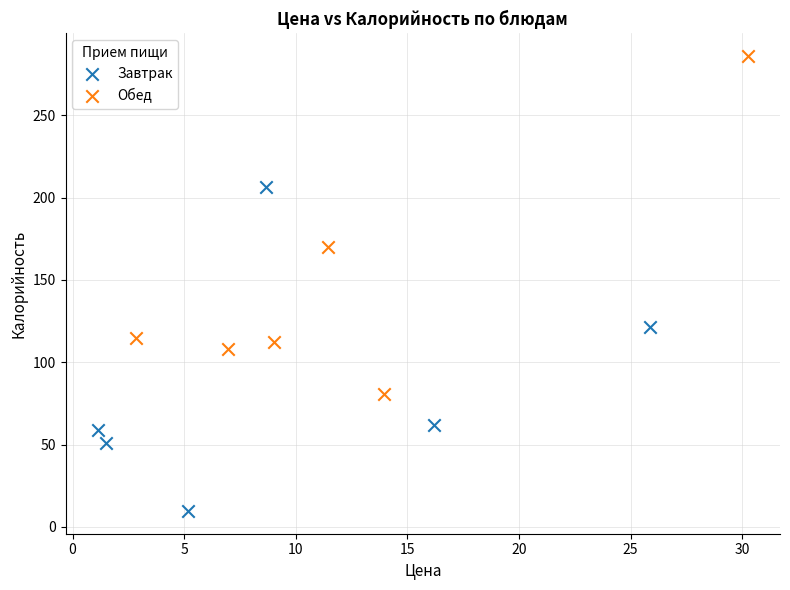

Which series reaches the minimum Y coordinate?

Завтрак